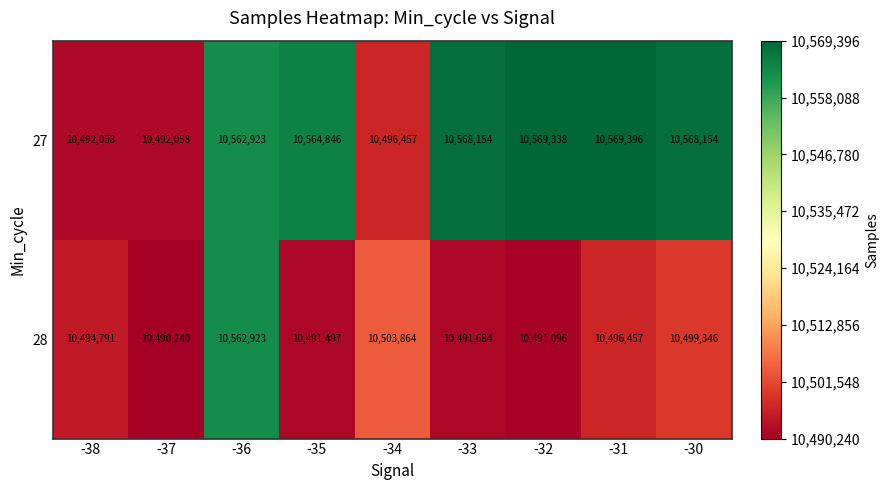

Which category has the highest value across all series?

-31